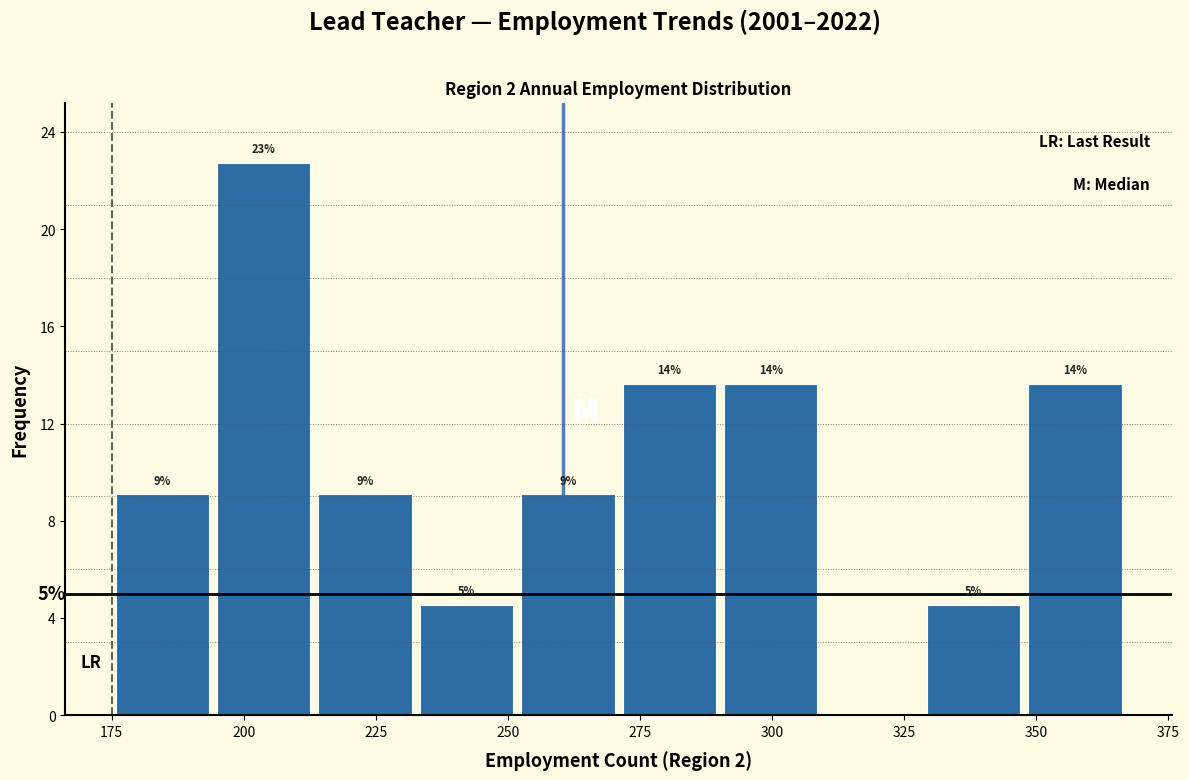

Read against the x-axis, roughly where is the centre of the tallest bar?

205